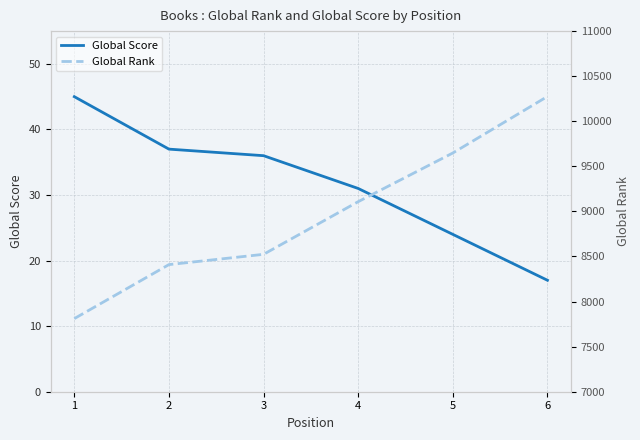

Does the chart display data point markers on the line(s)?

No